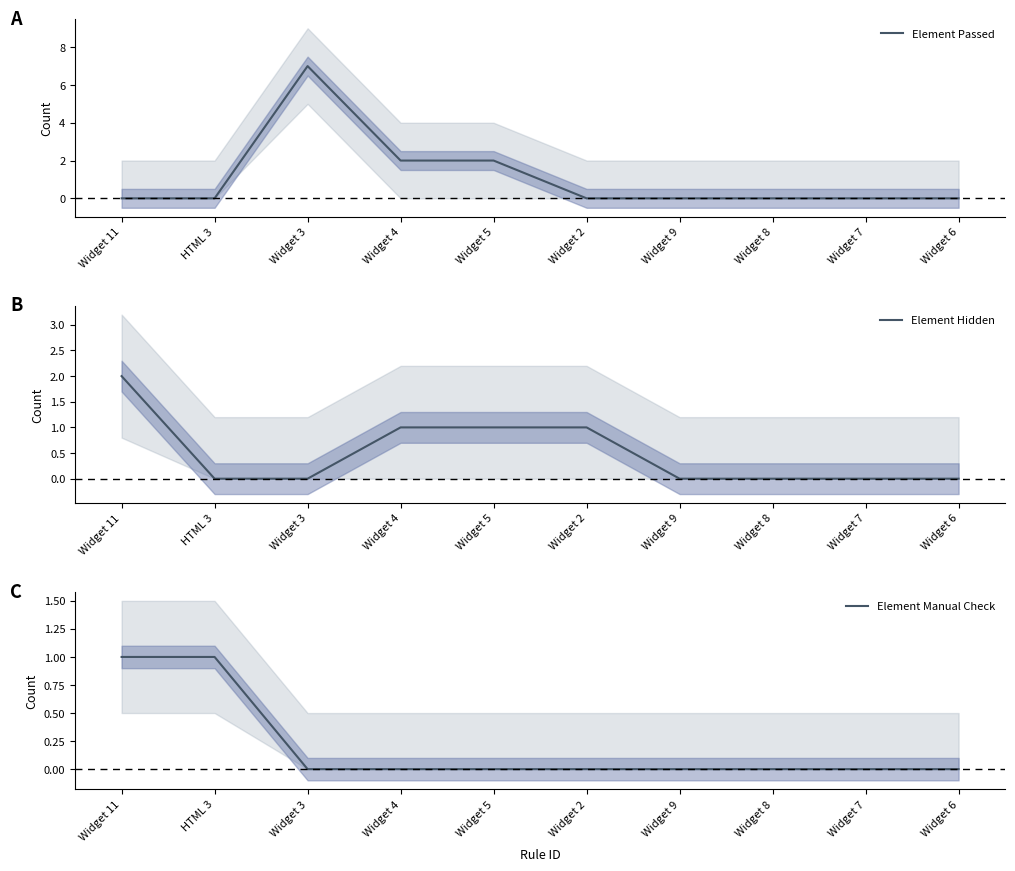

What is the difference between the maximum and second lowest values in the Element Manual Check series?

1